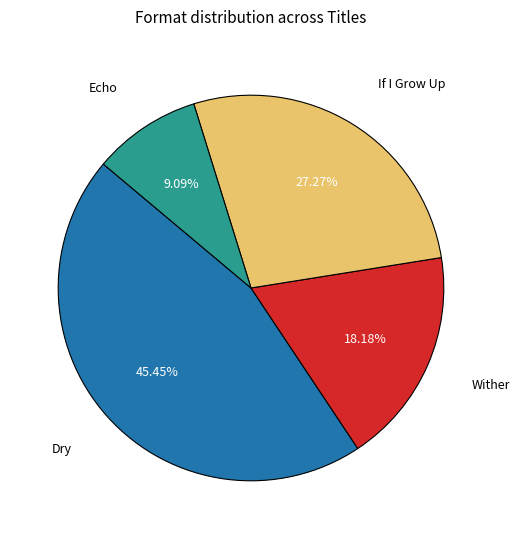

Does any single category account for the majority?

No